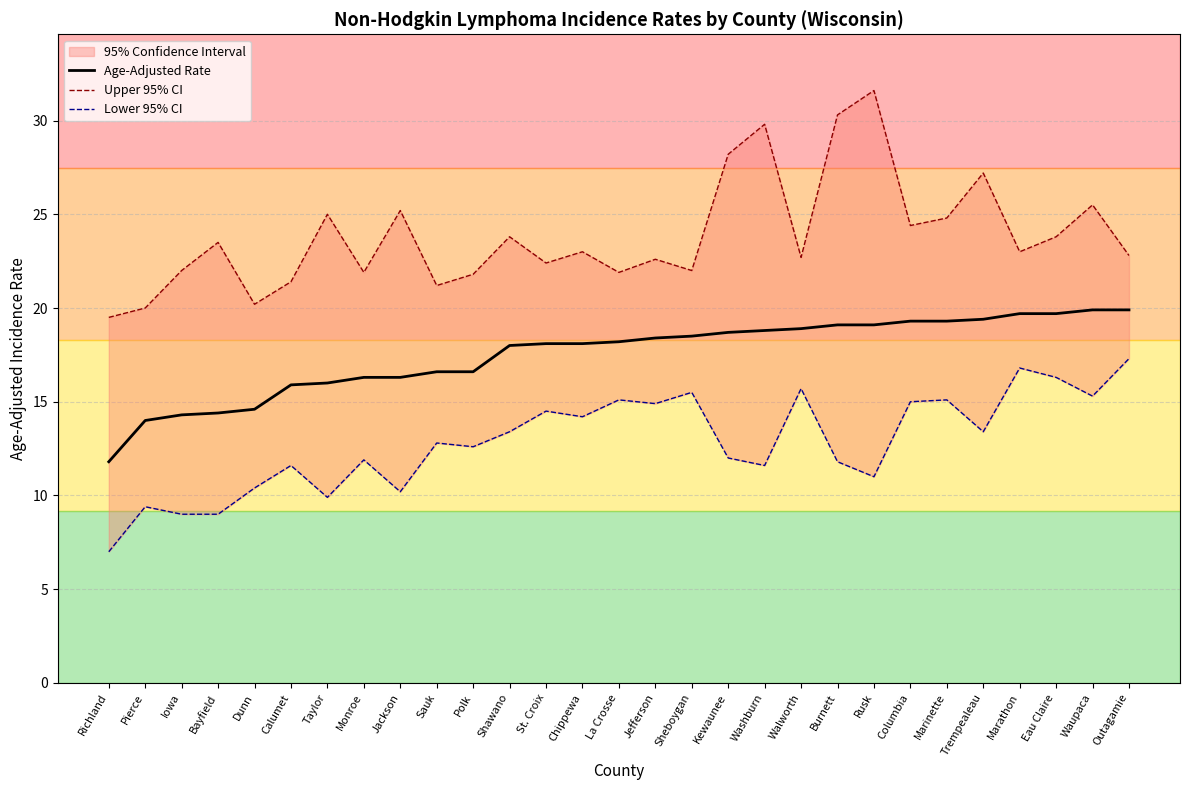

Which series has the largest total across all categories?

Upper 95% CI